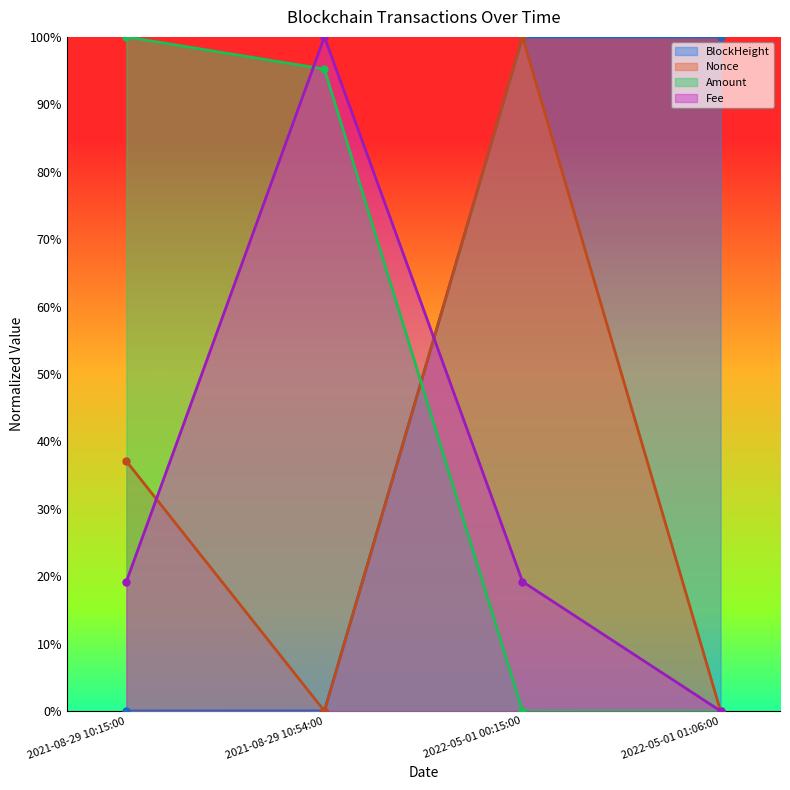

Where do BlockHeight and Fee first cross each other?

2021-08-29 10:54:00 and 2022-05-01 00:15:00